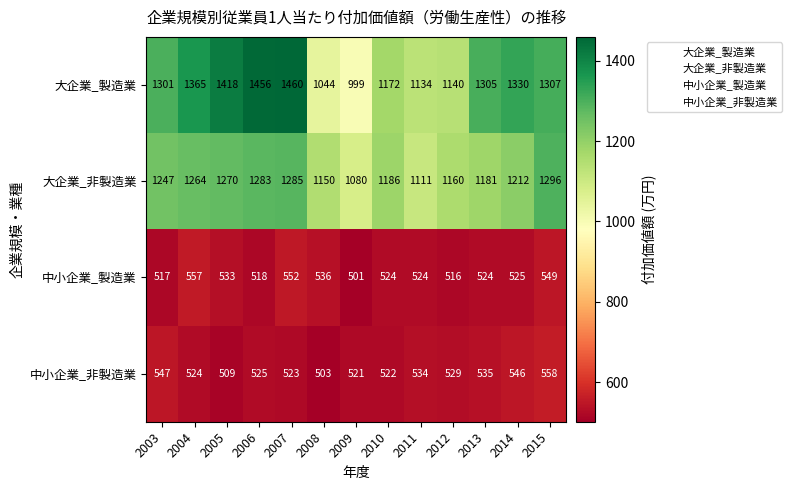

What is the greatest value displayed?

1460